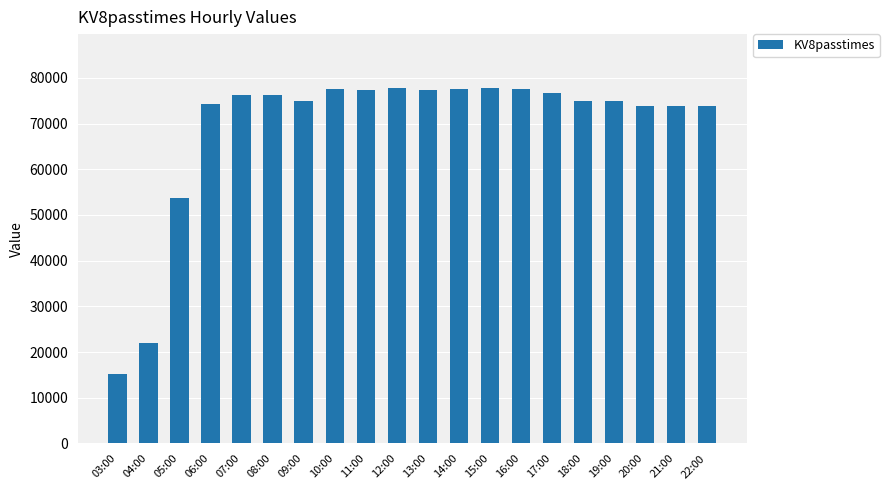

Approximately how many times larger is the value at 20:00 compared to 15:00?

0.9